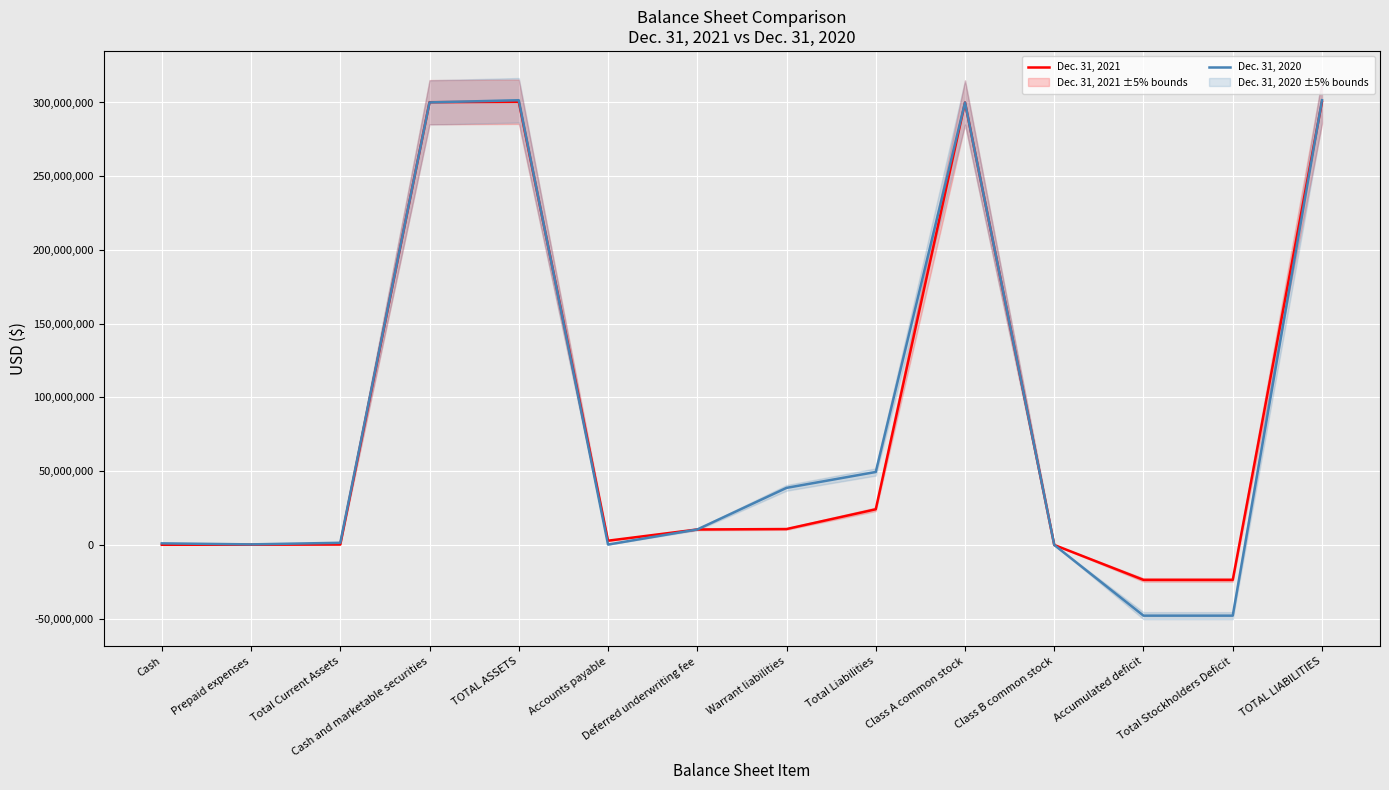

What is the total value across all series at Cash?

1209277